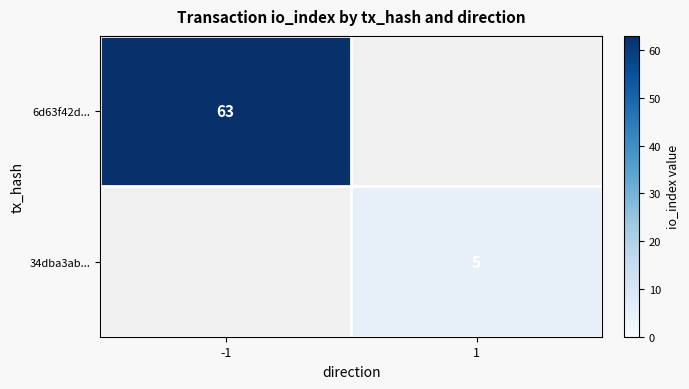

True or false: 34dba3ab... has a value of 5 at 1.

True